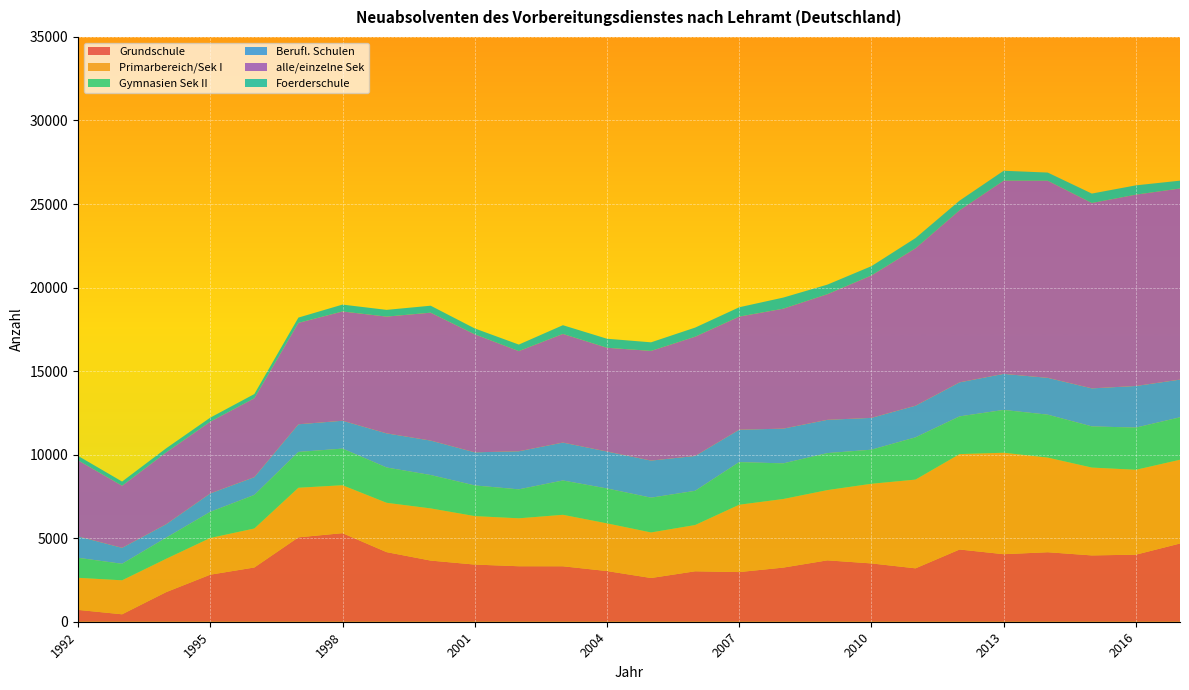

Reading left to right, what are all the values shown in this chart?

Grundschule: 1992=709	1993=445	1994=1772	1995=2816	1996=3246	1997=5052	1998=5301	1999=4166	2000=3660	2001=3421	2002=3321	2003=3319	2004=3033	2005=2617	2006=3019	2007=2972	2008=3240	2009=3674	2010=3490	2011=3196	2012=4323	2013=4042	2014=4160	2015=3969	2016=4014	2017=4682
Primarbereich/Sek I: 1992=1920	1993=2035	1994=1996	1995=2196	1996=2334	1997=2967	1998=2869	1999=2953	2000=3123	2001=2902	2002=2869	2003=3081	2004=2855	2005=2726	2006=2769	2007=4031	2008=4105	2009=4204	2010=4767	2011=5311	2012=5710	2013=6072	2014=5664	2015=5258	2016=5080	2017=5013
Gymnasien Sek II: 1992=1198	1993=987	1994=1262	1995=1564	1996=2009	1997=2142	1998=2192	1999=2113	2000=1998	2001=1835	2002=1733	2003=2054	2004=2088	2005=2082	2006=2047	2007=2551	2008=2133	2009=2215	2010=2040	2011=2529	2012=2258	2013=2562	2014=2569	2015=2464	2016=2526	2017=2540
Berufl. Schulen: 1992=1282	1993=956	1994=806	1995=1102	1996=1064	1997=1656	1998=1667	1999=2042	2000=2061	2001=1981	2002=2278	2003=2268	2004=2211	2005=2219	2006=2086	2007=1939	2008=2079	2009=1991	2010=1904	2011=1893	2012=2036	2013=2158	2014=2204	2015=2276	2016=2489	2017=2256
alle/einzelne Sek: 1992=4554	1993=3716	1994=4300	1995=4295	1996=4724	1997=6070	1998=6541	1999=6988	2000=7656	2001=7063	2002=5997	2003=6504	2004=6211	2005=6565	2006=7138	2007=6769	2008=7179	2009=7520	2010=8524	2011=9423	2012=10300	2013=11566	2014=11797	2015=11095	2016=11453	2017=11439
Foerderschule: 1992=265	1993=251	1994=244	1995=242	1996=250	1997=317	1998=411	1999=403	2000=417	2001=352	2002=390	2003=522	2004=540	2005=514	2006=545	2007=559	2008=665	2009=572	2010=556	2011=610	2012=578	2013=592	2014=489	2015=564	2016=556	2017=469